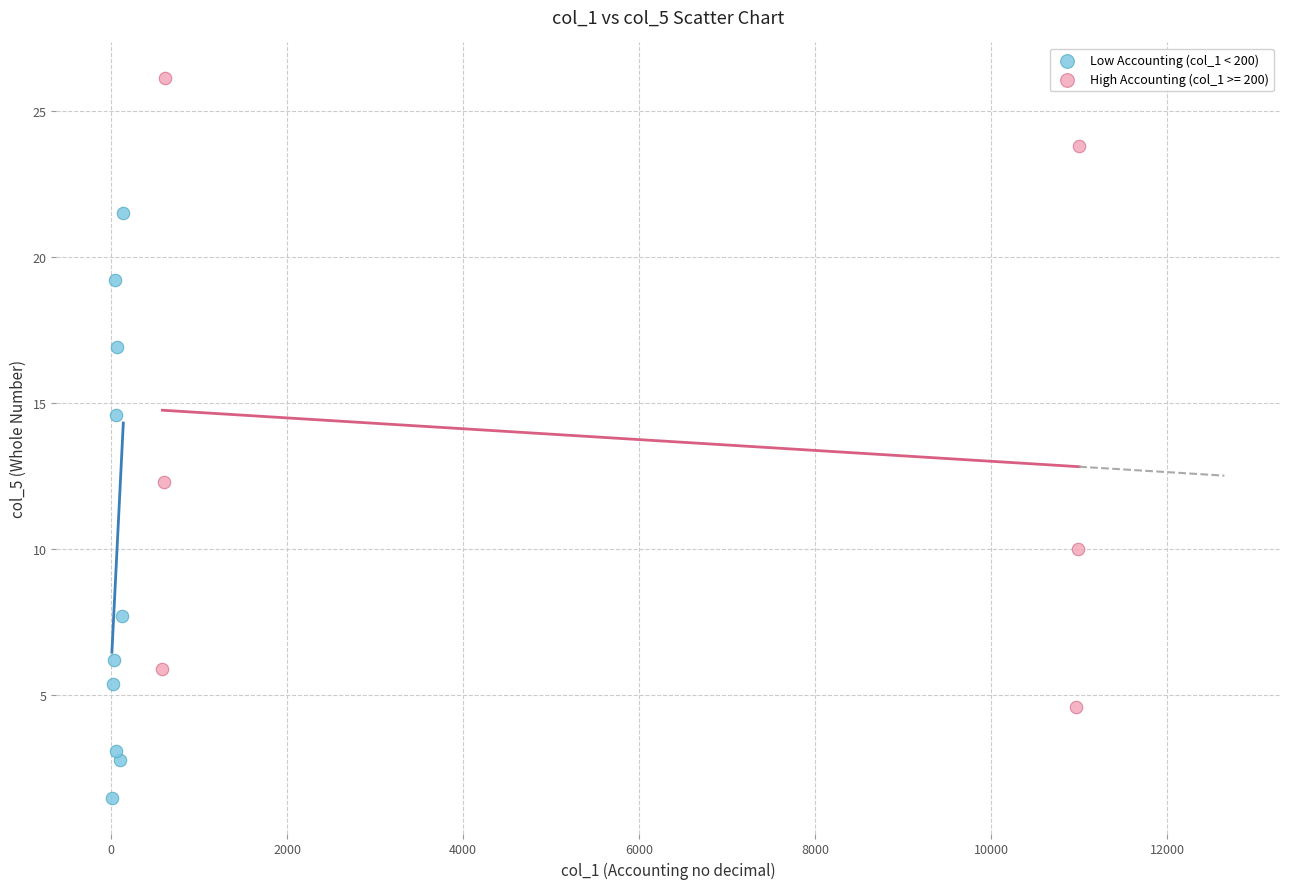

Which series has the largest Y range (max minus min)?

High Accounting (col_1 >= 200)